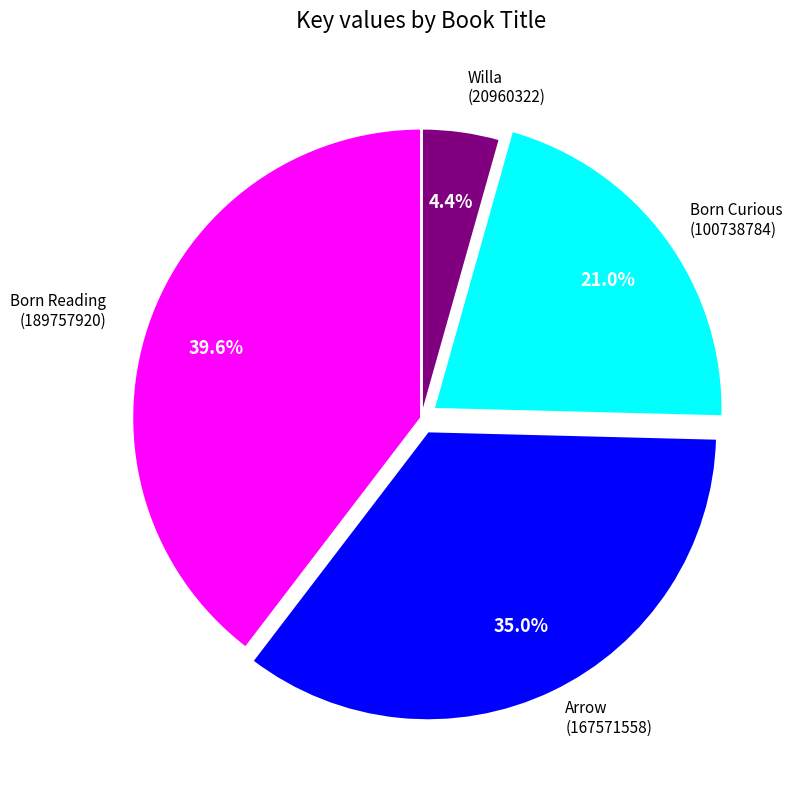

Does any single category account for the majority?

No